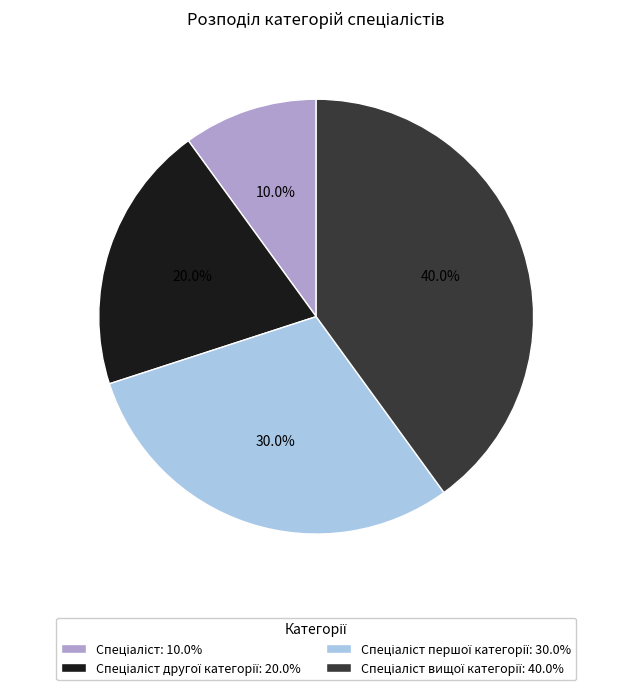

Does any single category account for the majority?

No